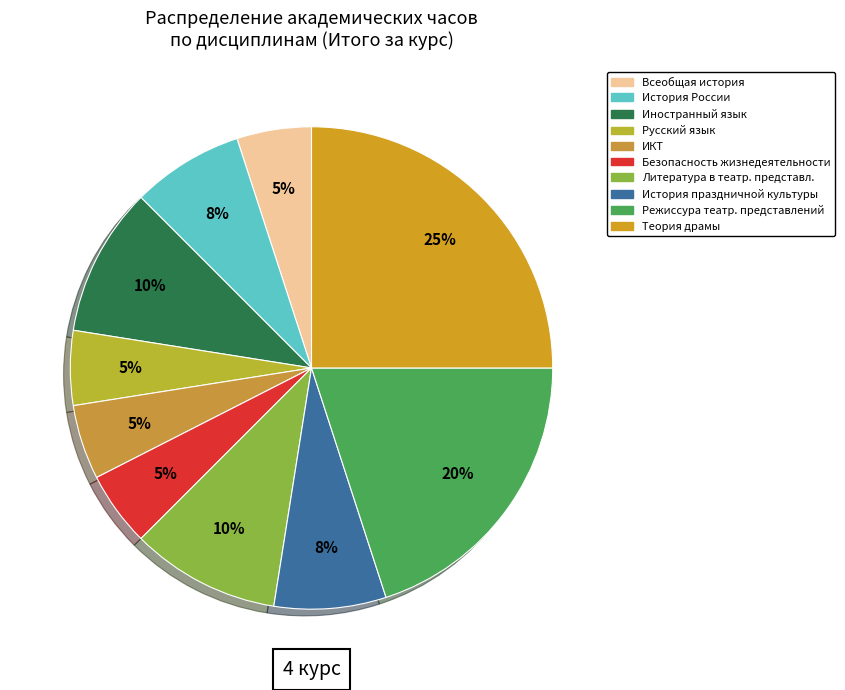

Is it true that Всеобщая история is 12% of the pie?

False